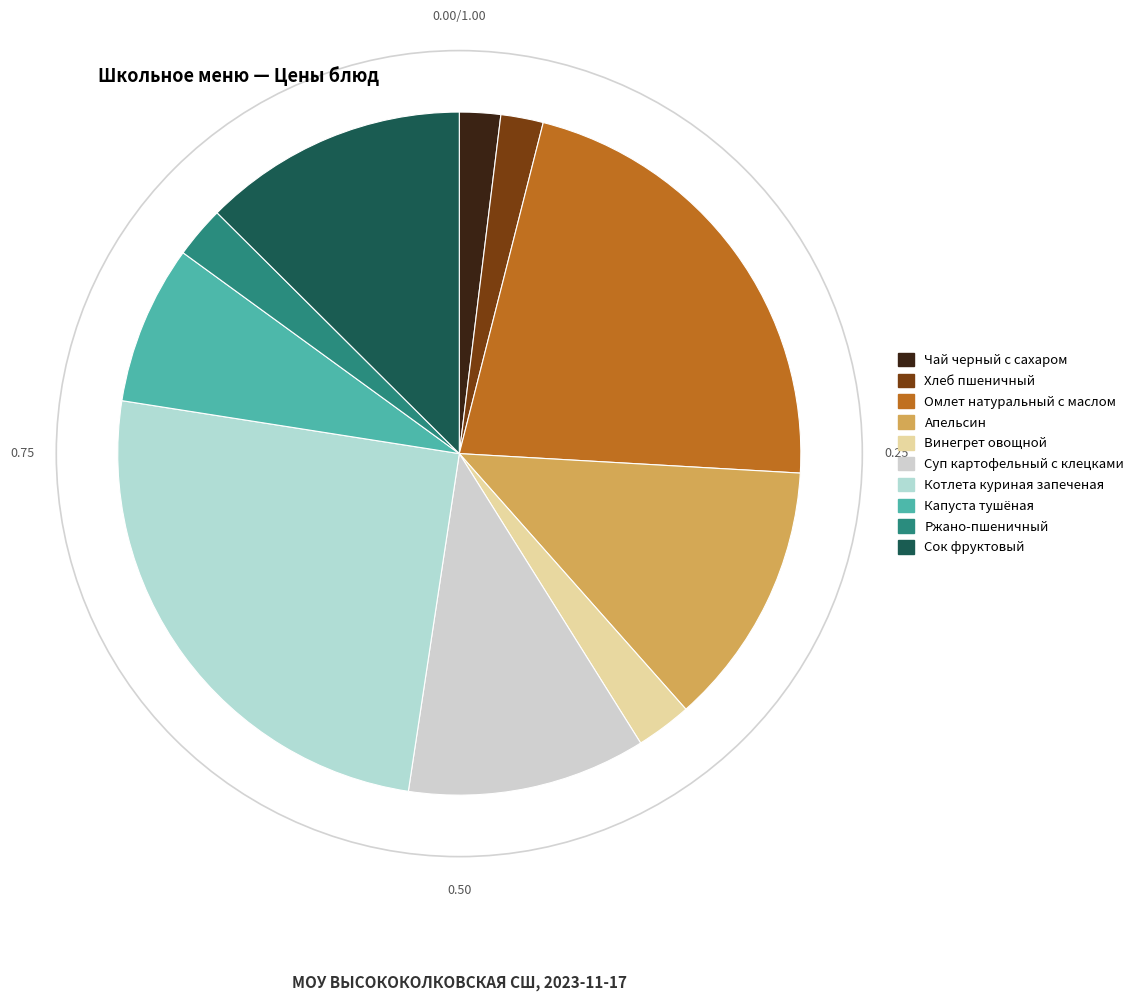

To the nearest percent, what is the difference between the largest and smallest slice percentages?

23%